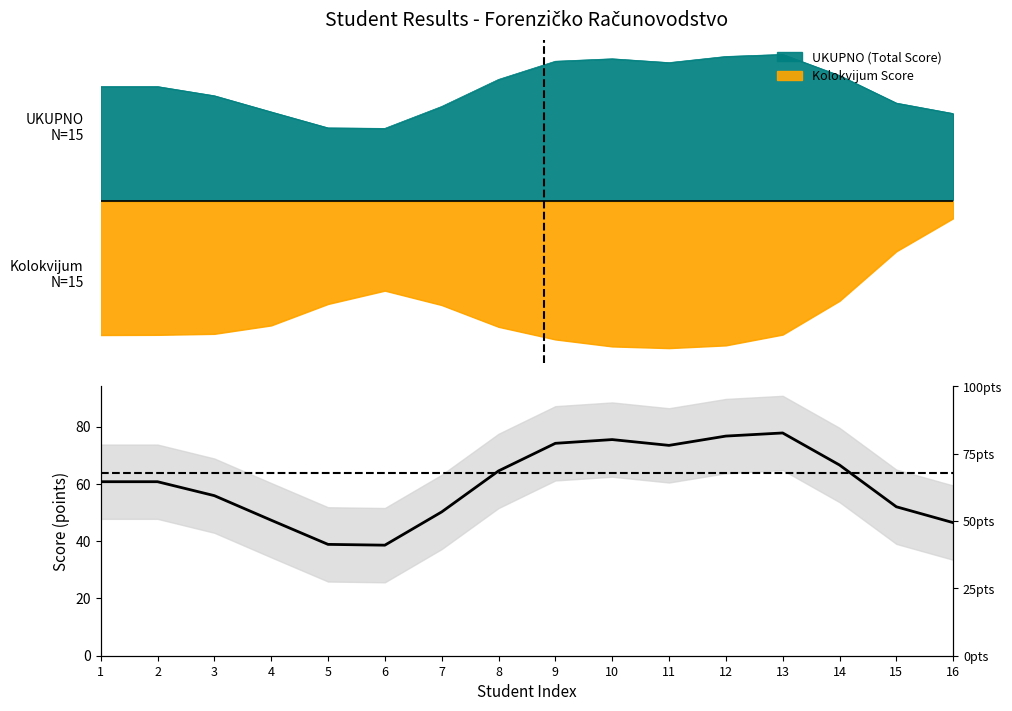

Is it true that the value at 8 is 64.6?

True